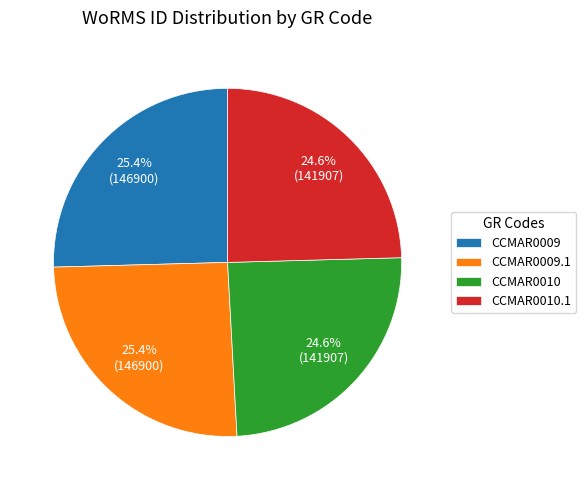

Approximately how many times larger is the value at CCMAR0010 compared to CCMAR0009?

1.0